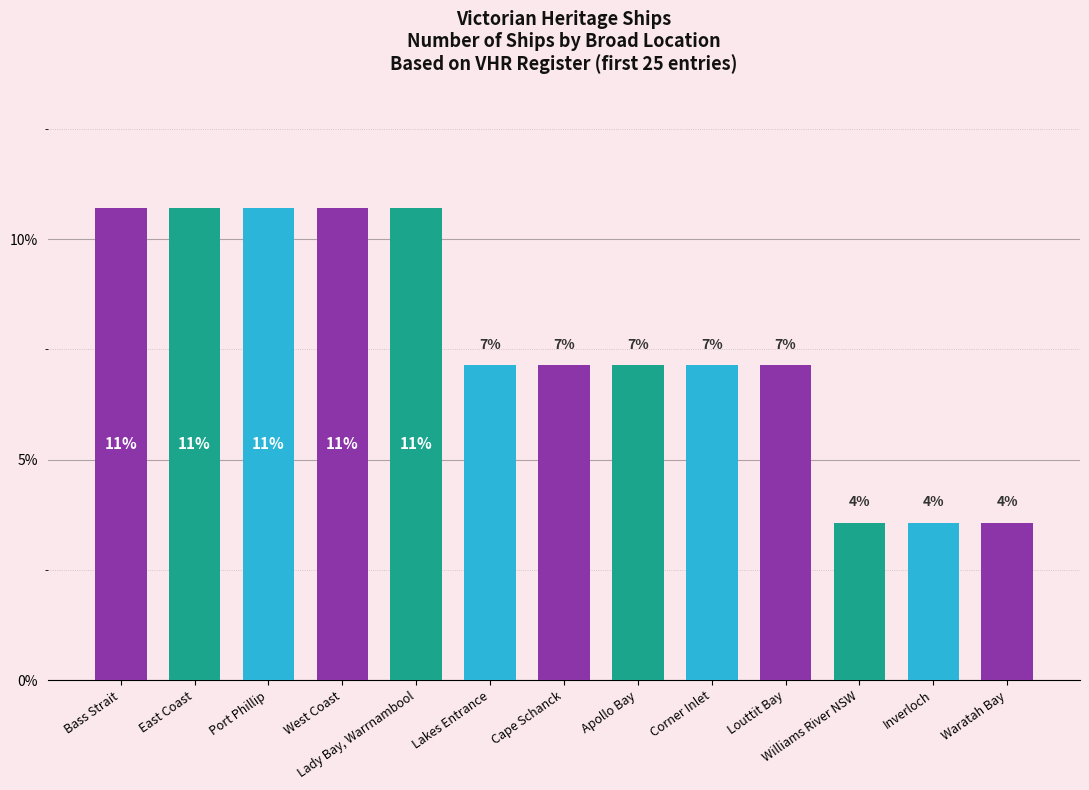

Reading left to right, list all the values displayed in this chart.

10.7	10.7	10.7	10.7	10.7	7.1	7.1	7.1	7.1	7.1	3.6	3.6	3.6